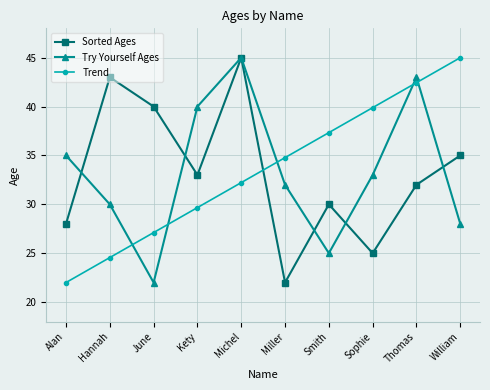

Rank the categories by Sorted Ages value from highest to lowest.

Michel, Hannah, June, William, Kety, Thomas, Smith, Alan, Sophie, Miller